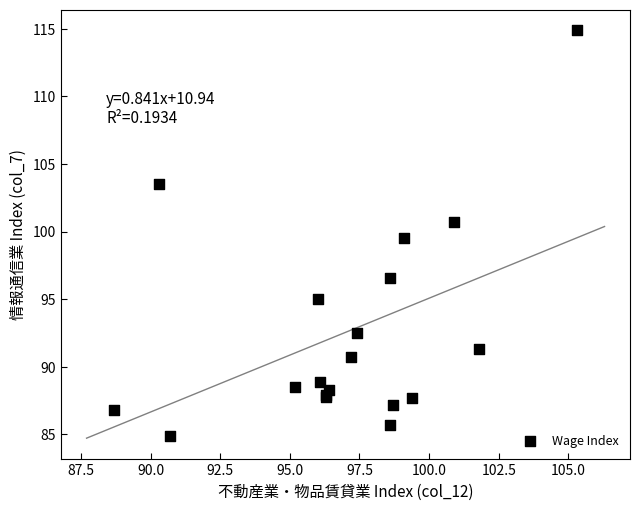

What Y value in the scatter plot is closest to 99?

99.5